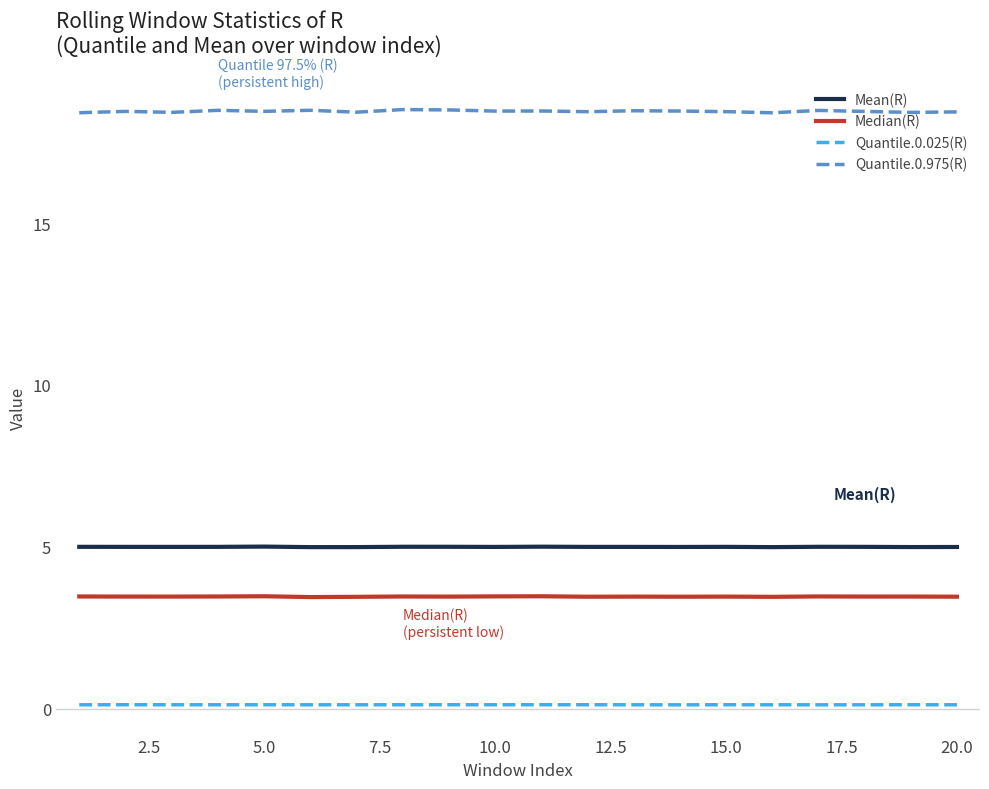

True or false: Quantile.0.025(R) and Quantile.0.975(R) cross at least once.

False